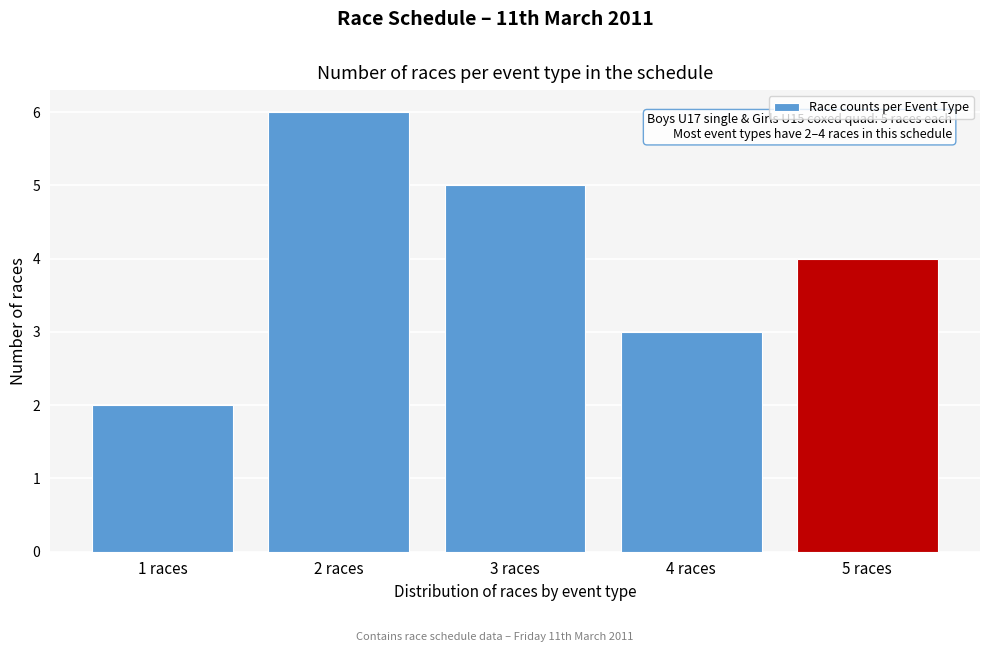

Reading left to right, what are all the values shown in this chart?

2	6	5	3	4